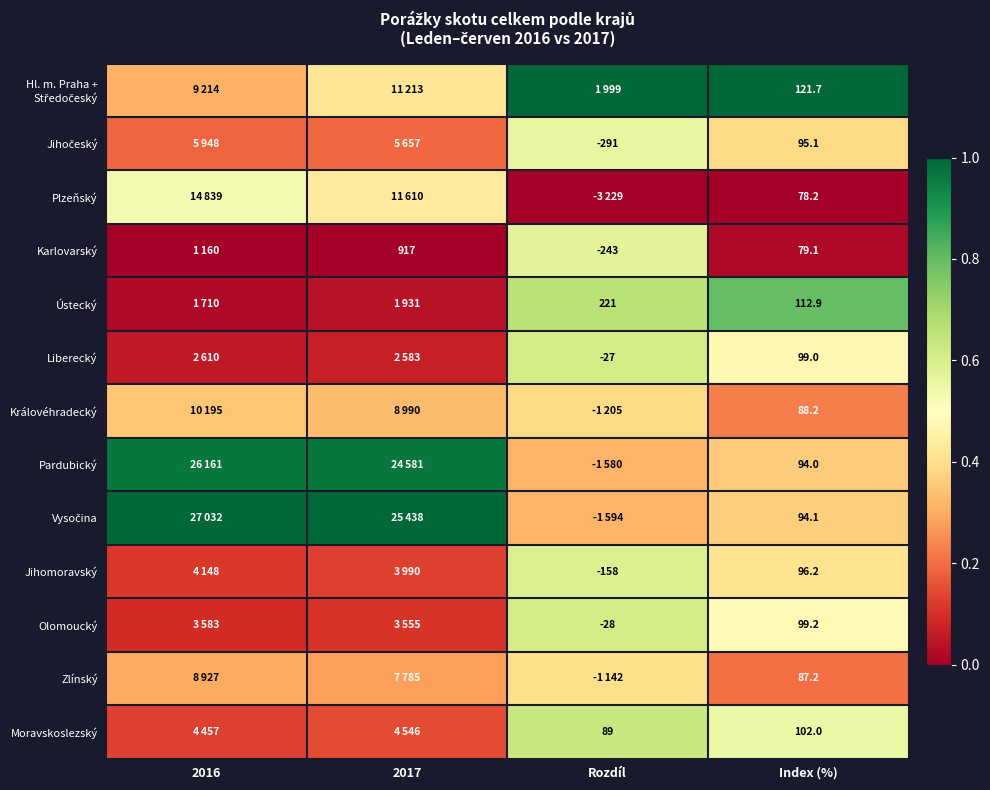

How many categories are shown in the chart?

4